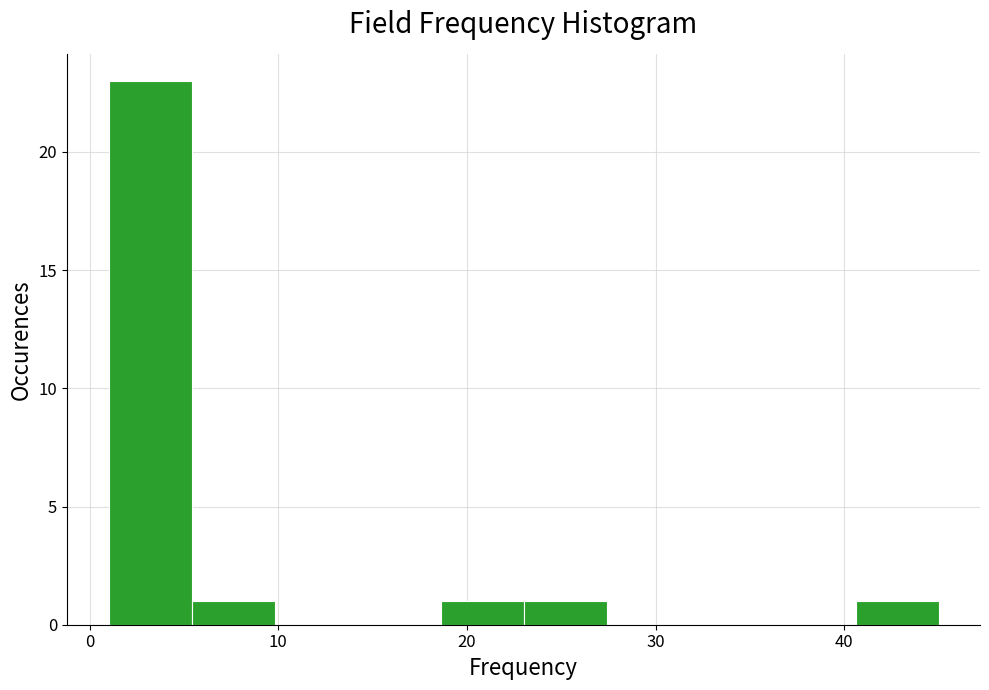

Reading left to right, transcribe this chart: for each bar, give the range it covers on the x-axis and its height. Neither the bar edges nor the heights are printed on the chart, so give them approximately, as read against the axes.

1.0 to 5.4: 23
5.4 to 9.8: 1
9.8 to 14.2: 0
14.2 to 18.6: 0
18.6 to 23.0: 1
23.0 to 27.4: 1
27.4 to 31.8: 0
31.8 to 36.2: 0
36.2 to 40.6: 0
40.6 to 45.0: 1